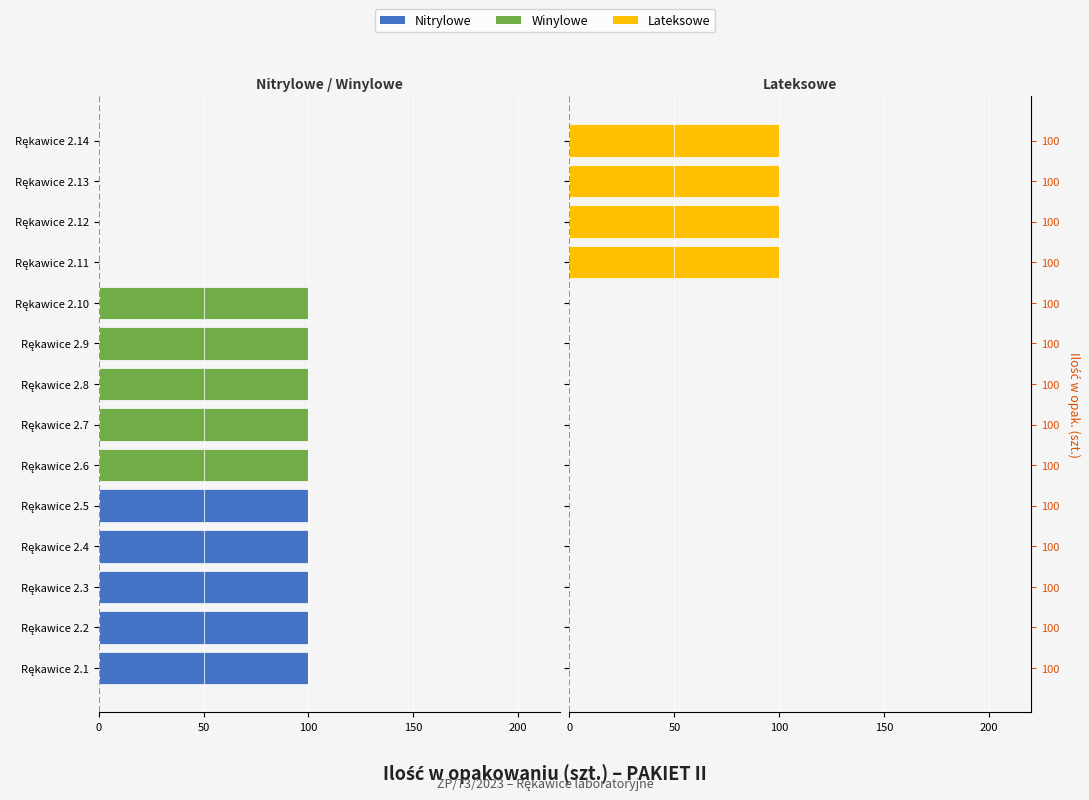

How many categories are shown in the chart?

14